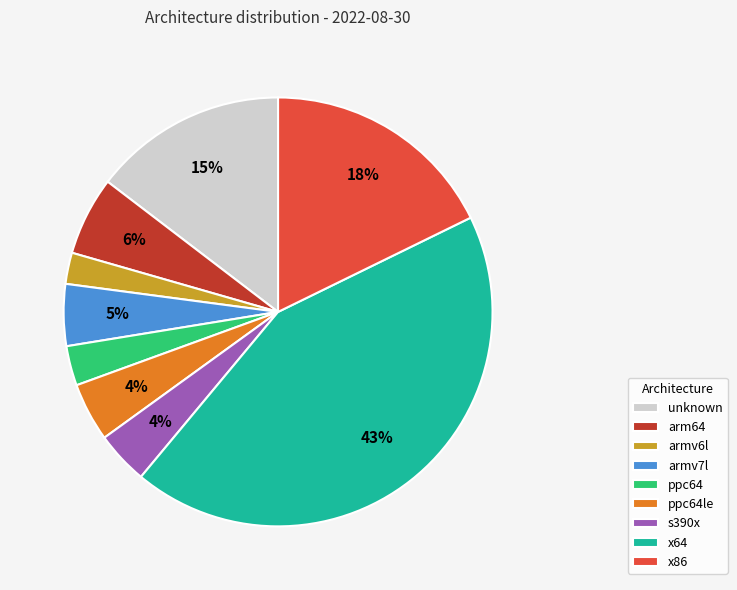

To the nearest percent, what is the difference between the largest and smallest slice percentages?

41%